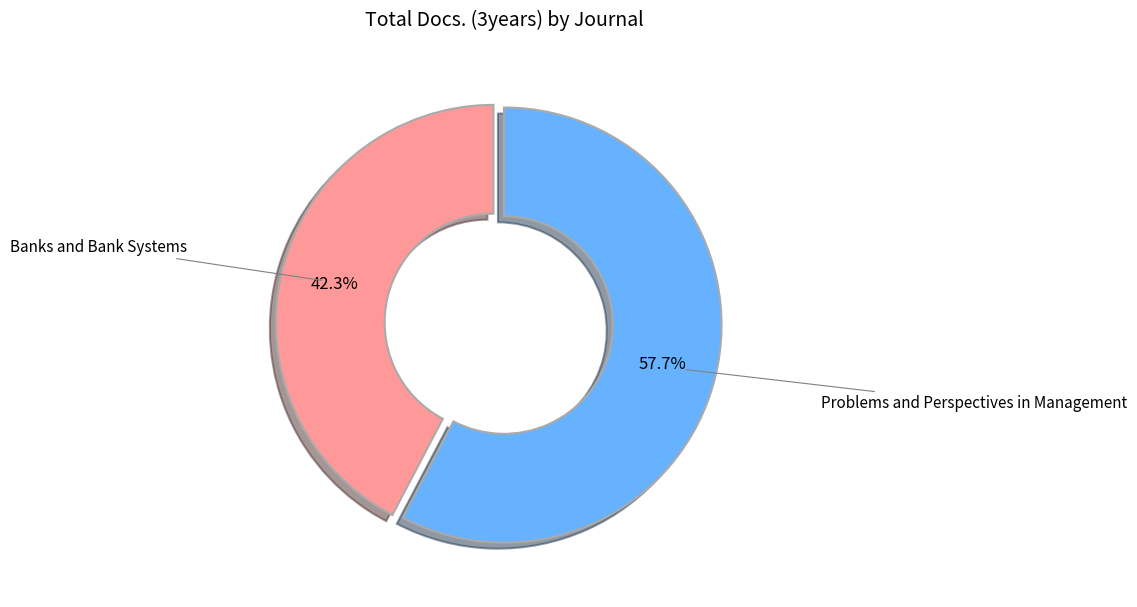

Which category has the smallest portion of the pie?

Banks and Bank Systems